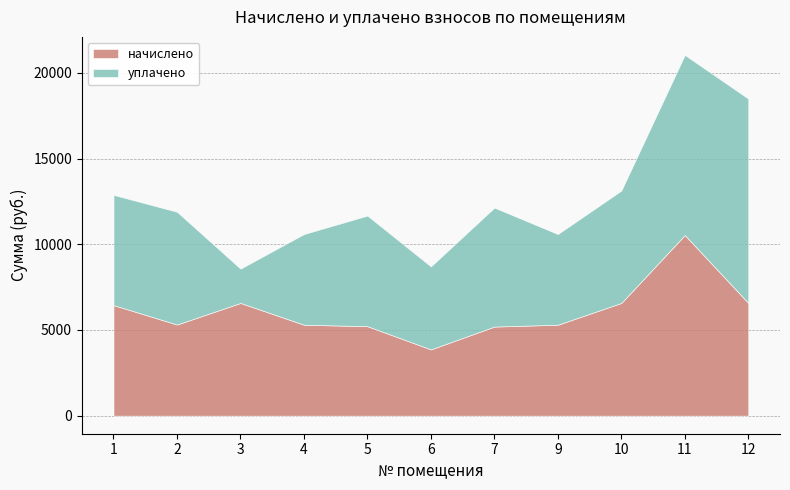

At which category is the sum across all series the highest?

11